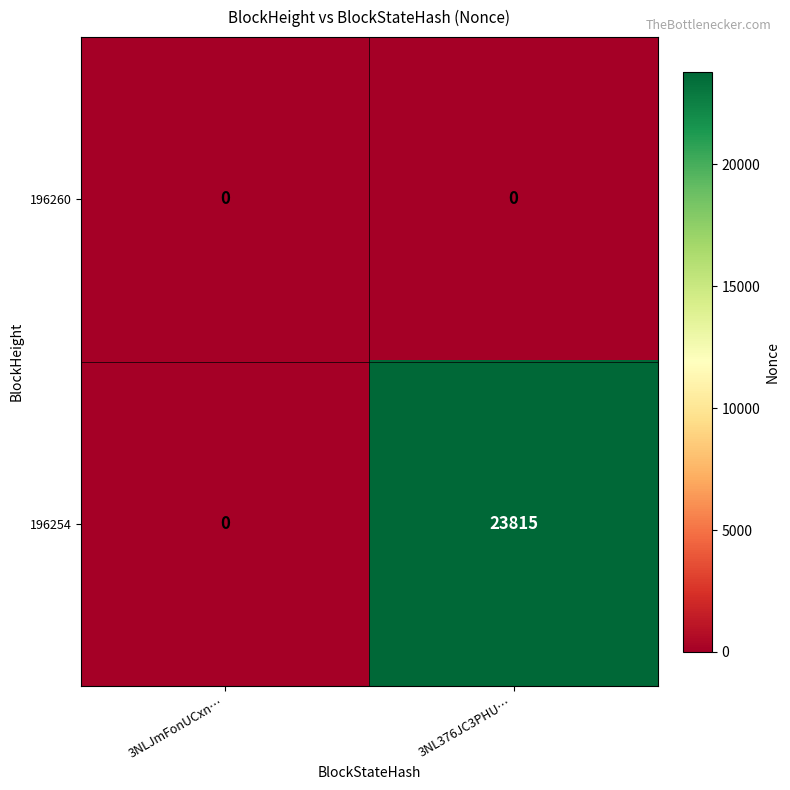

At which label is 196254 closest to 11907?

3NLJmFonUCxn…